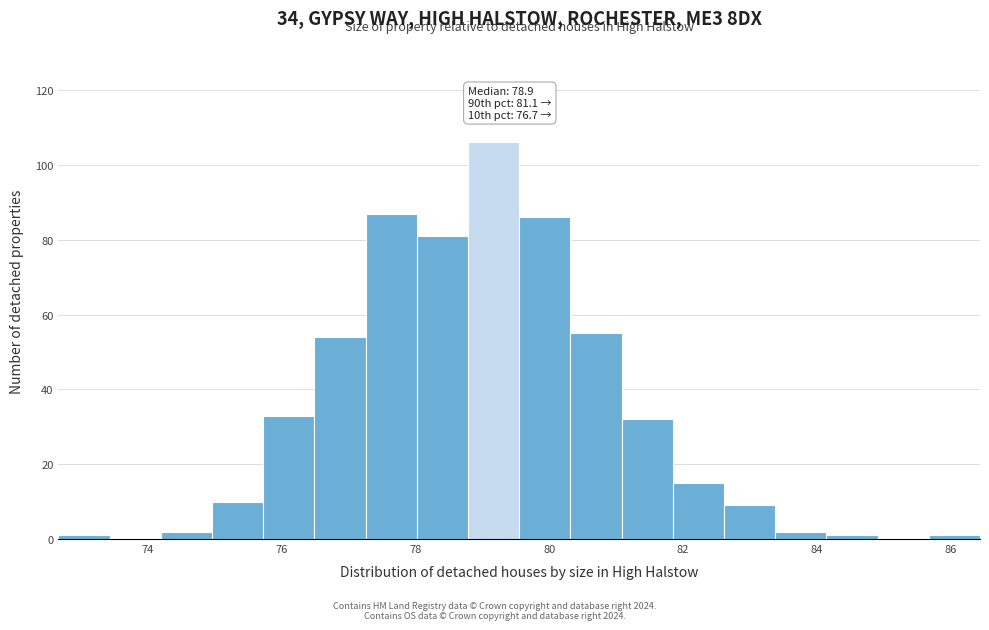

Around what value on the x-axis is the tallest bar? Give the approximate position of its centre, as read against the axis.

79.2